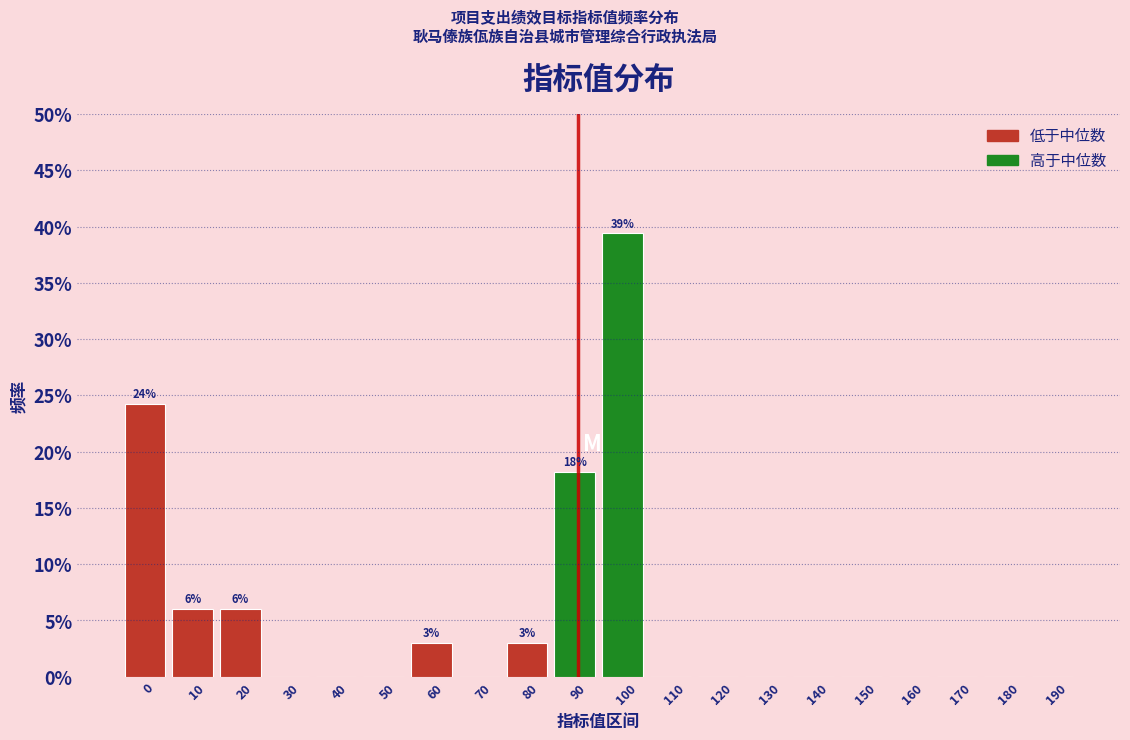

Reading right to left, transcribe all the data shown in this chart.

190=0.0	180=0.0	170=0.0	160=0.0	150=0.0	140=0.0	130=0.0	120=0.0	110=0.0	100=39.4	90=18.2	80=3.0	70=0.0	60=3.0	50=0.0	40=0.0	30=0.0	20=6.1	10=6.1	0=24.2